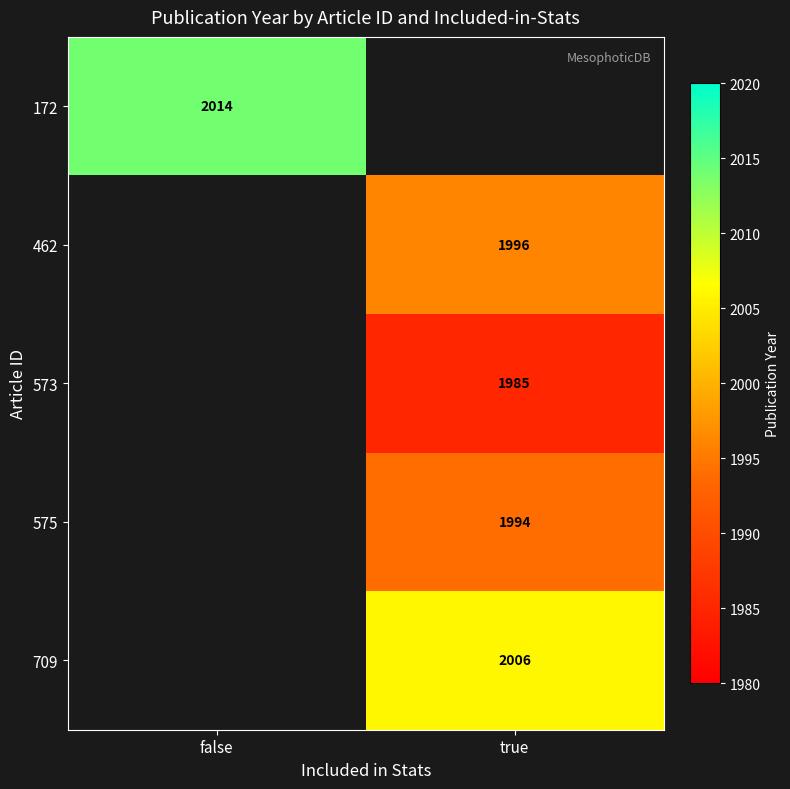

How many categories are shown in the chart?

2